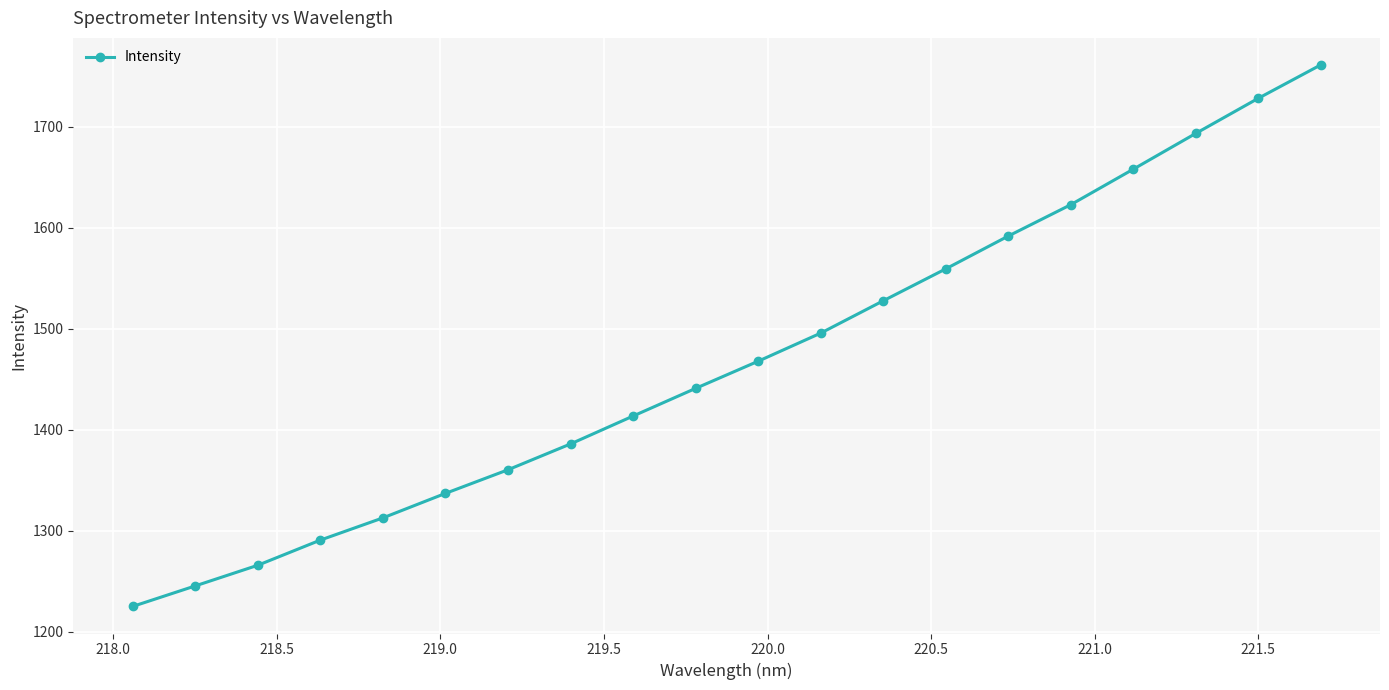

What is the value of the 18th point from the left?

1693.2